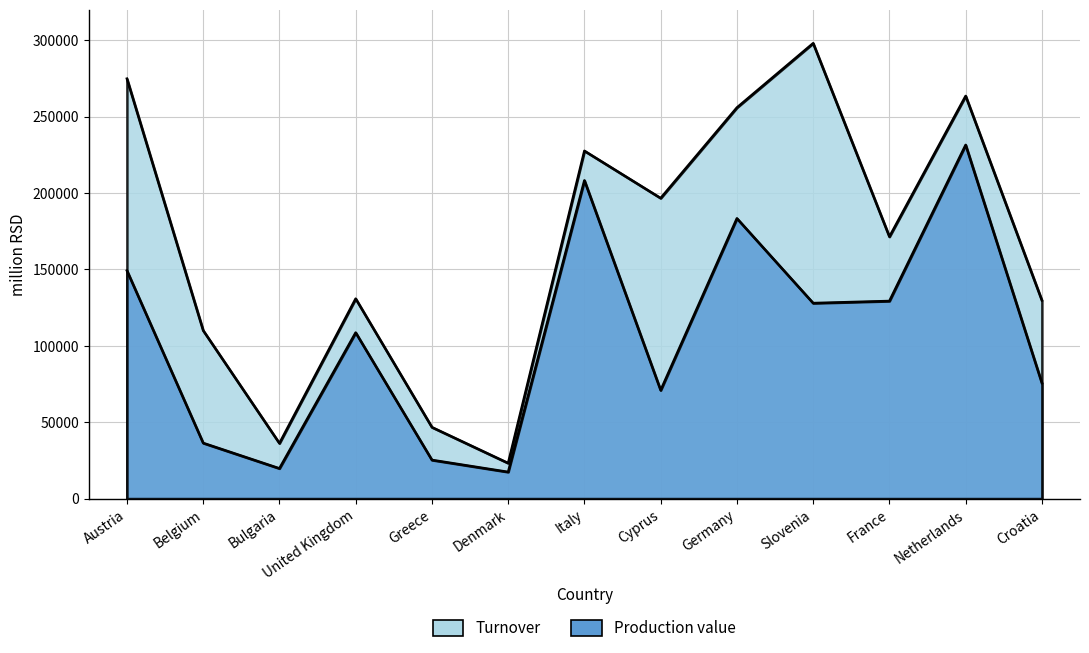

At which label does Turnover first exceed 171360?

Austria